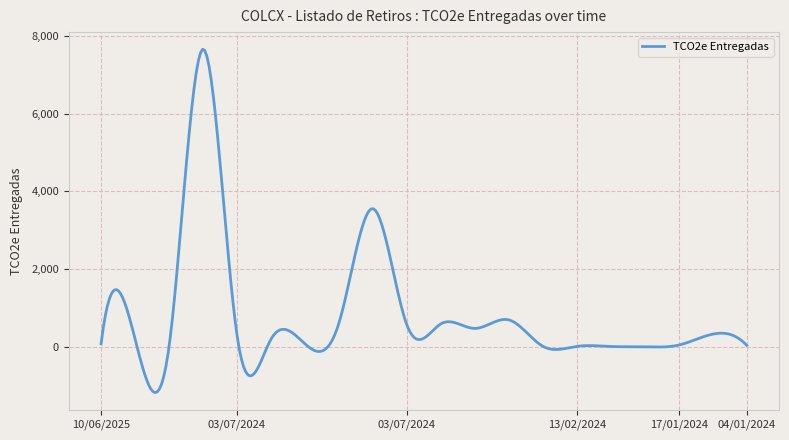

What is the minimum value shown in the chart?

-1180.4